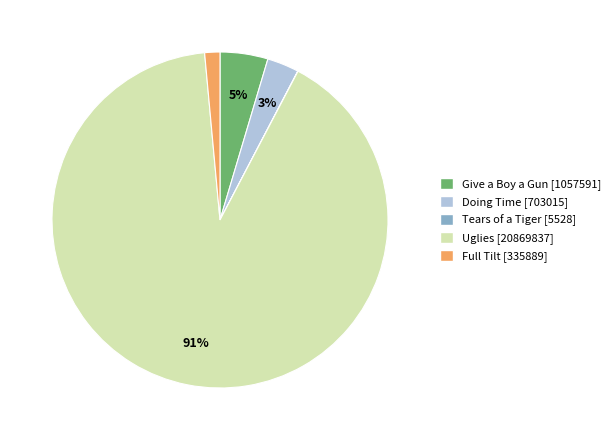

To the nearest percent, what percentage of the pie is Give a Boy a Gun?

5%